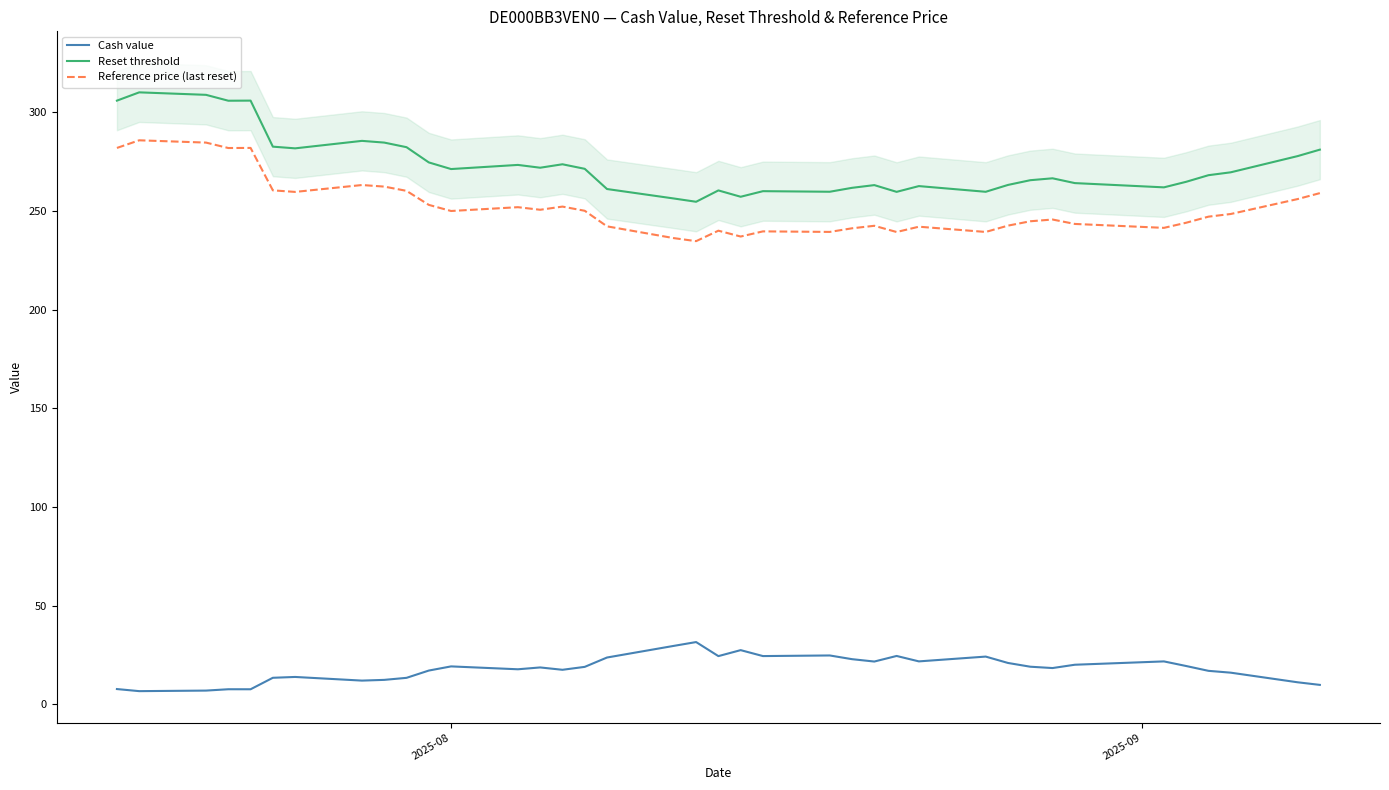

What is the average value of the Reference price (last reset) series?

252.1